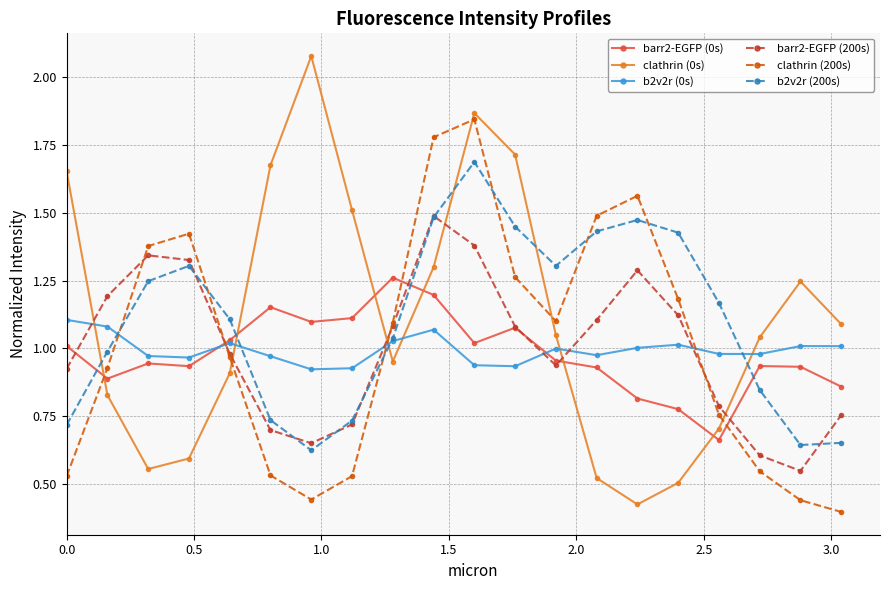

True or false: barr2-EGFP (0s) and b2v2r (200s) cross at least once.

True